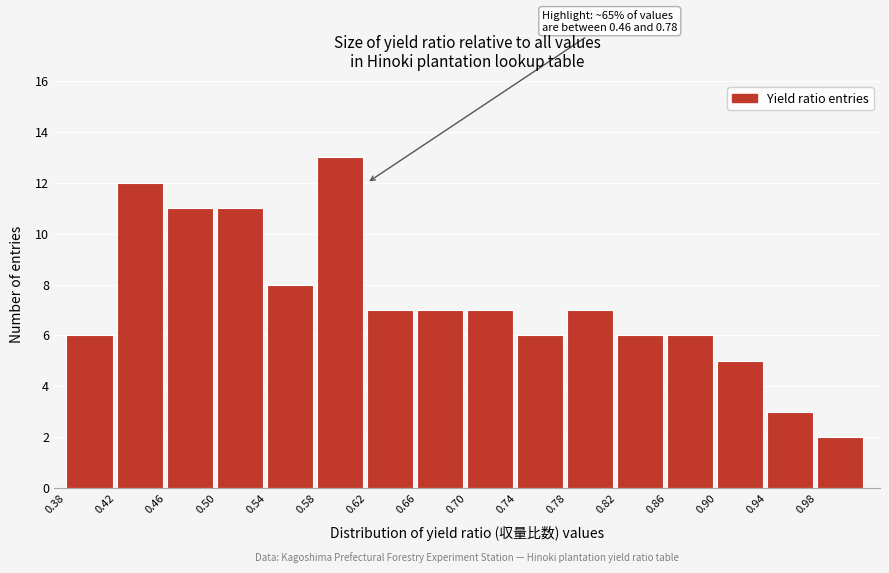

Over which range of the x-axis is the bar tallest?

0.58 to 0.62